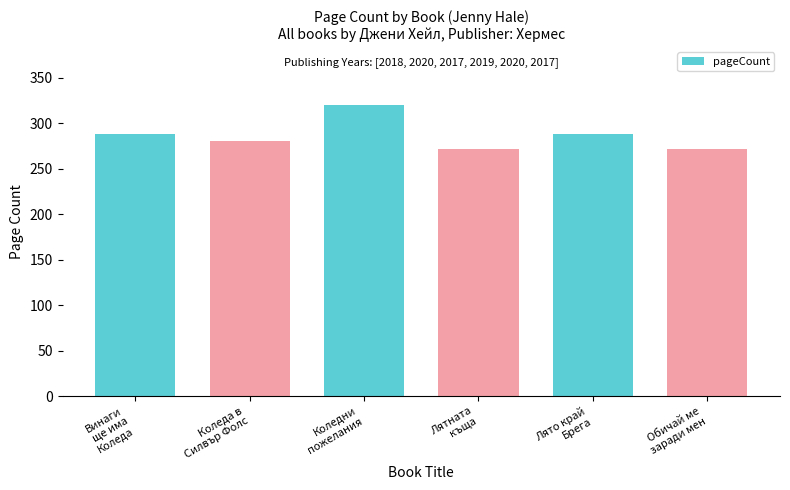

What position from the left is Лято край
Брега?

5